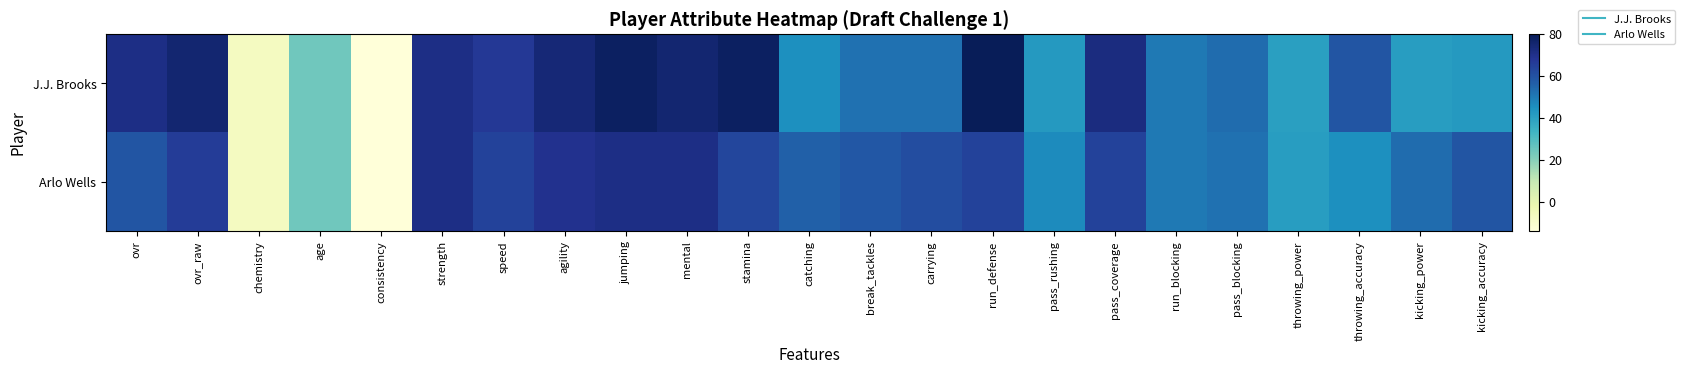

Which series has the largest total across all categories?

J.J. Brooks